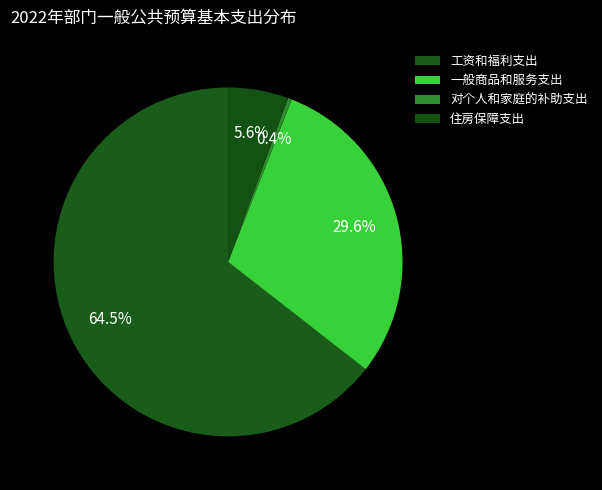

Is it true that 工资和福利支出 is 64% of the pie?

True